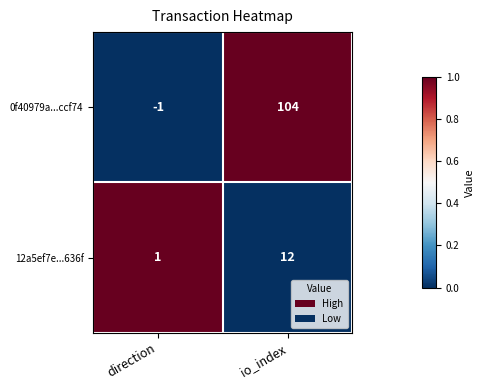

Rank the series by their maximum value, from lowest to highest.

12a5ef7e...636f, 0f40979a...ccf74